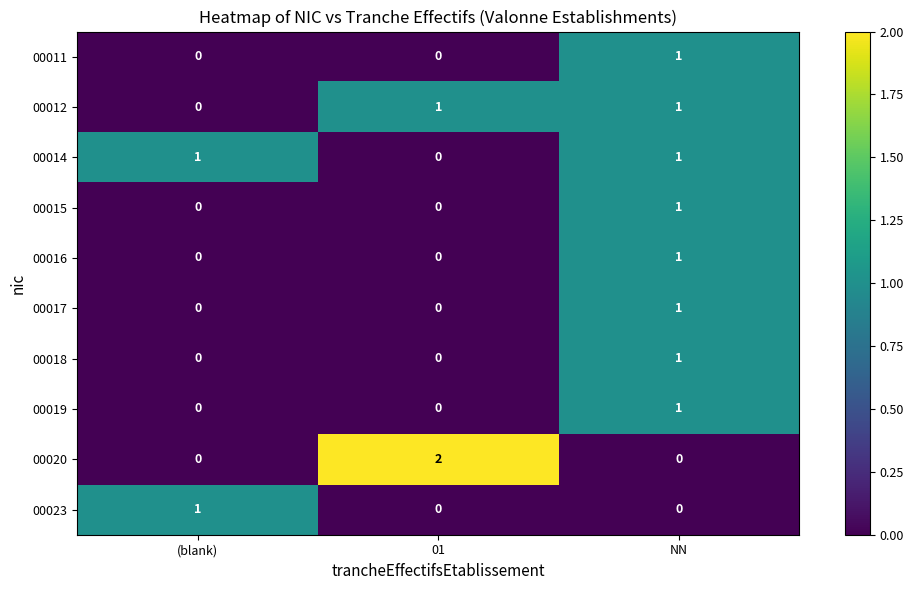

At how many categories does at least one series exceed 0?

3